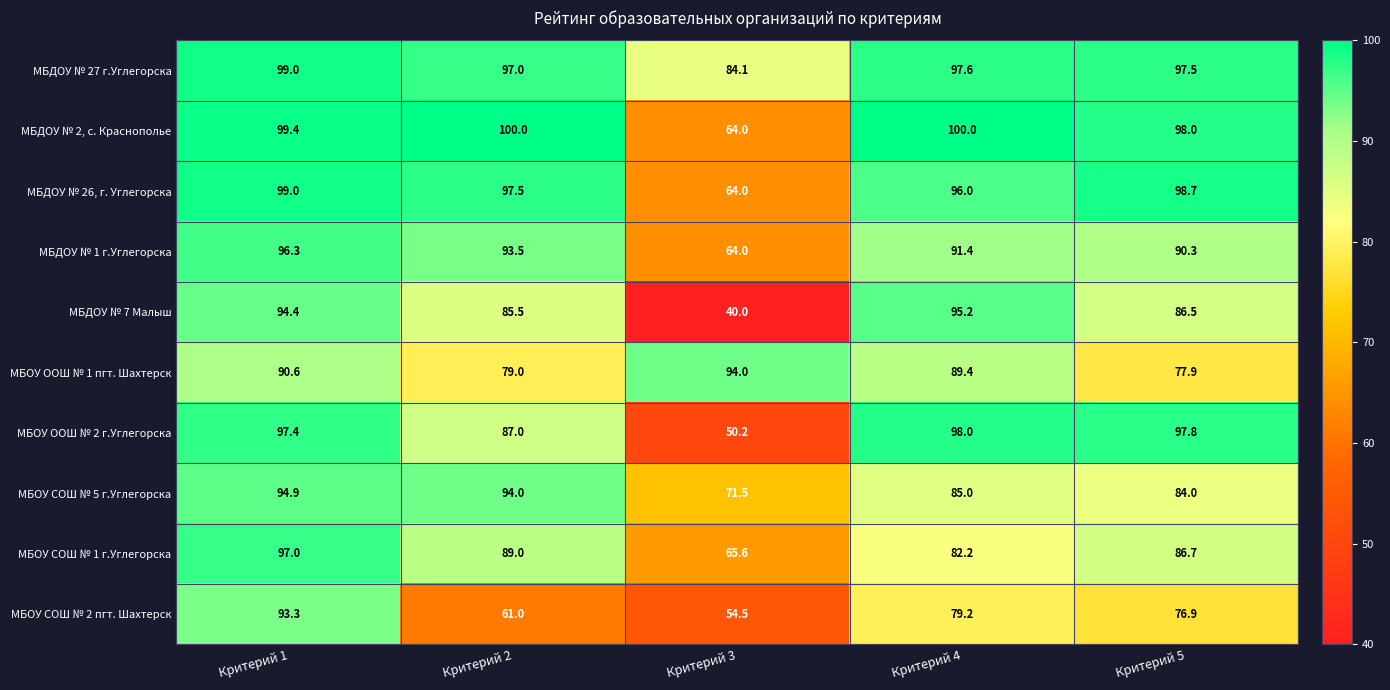

Which series has the largest total across all categories?

МБДОУ № 27 г.Углегорска